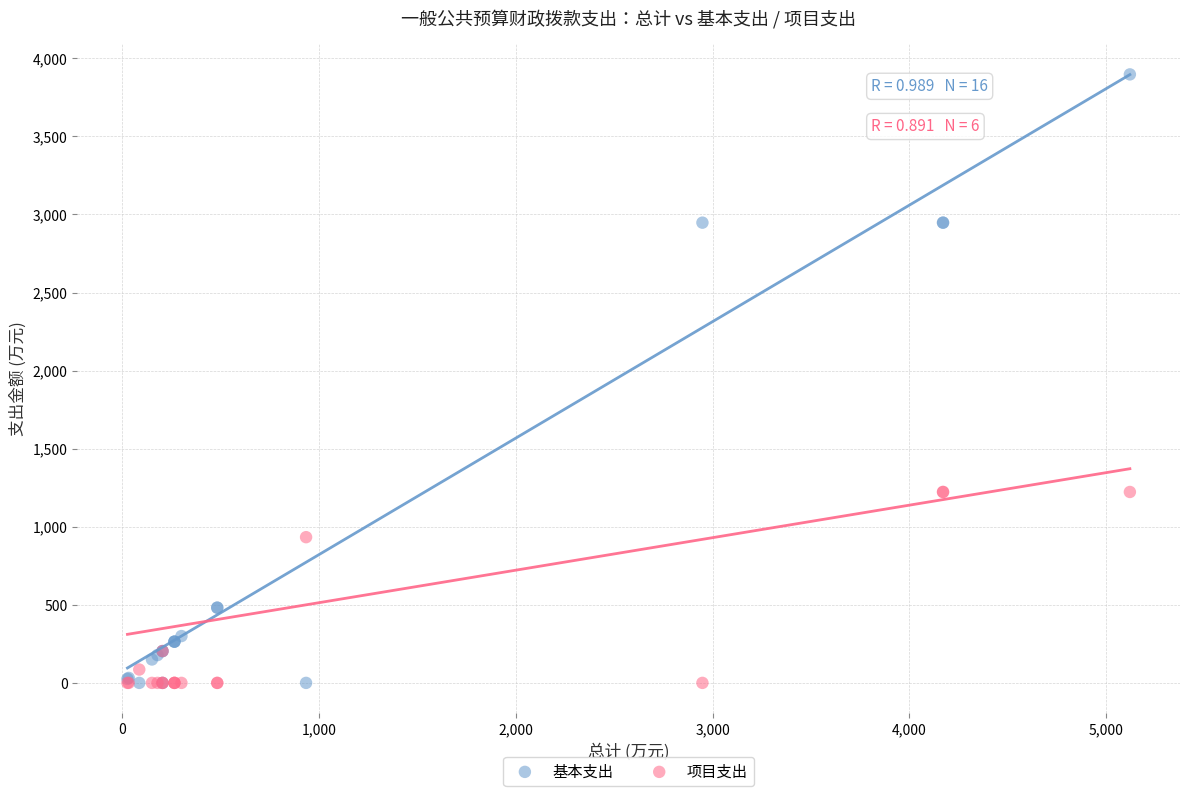

Which series has the widest spread of Y values?

基本支出